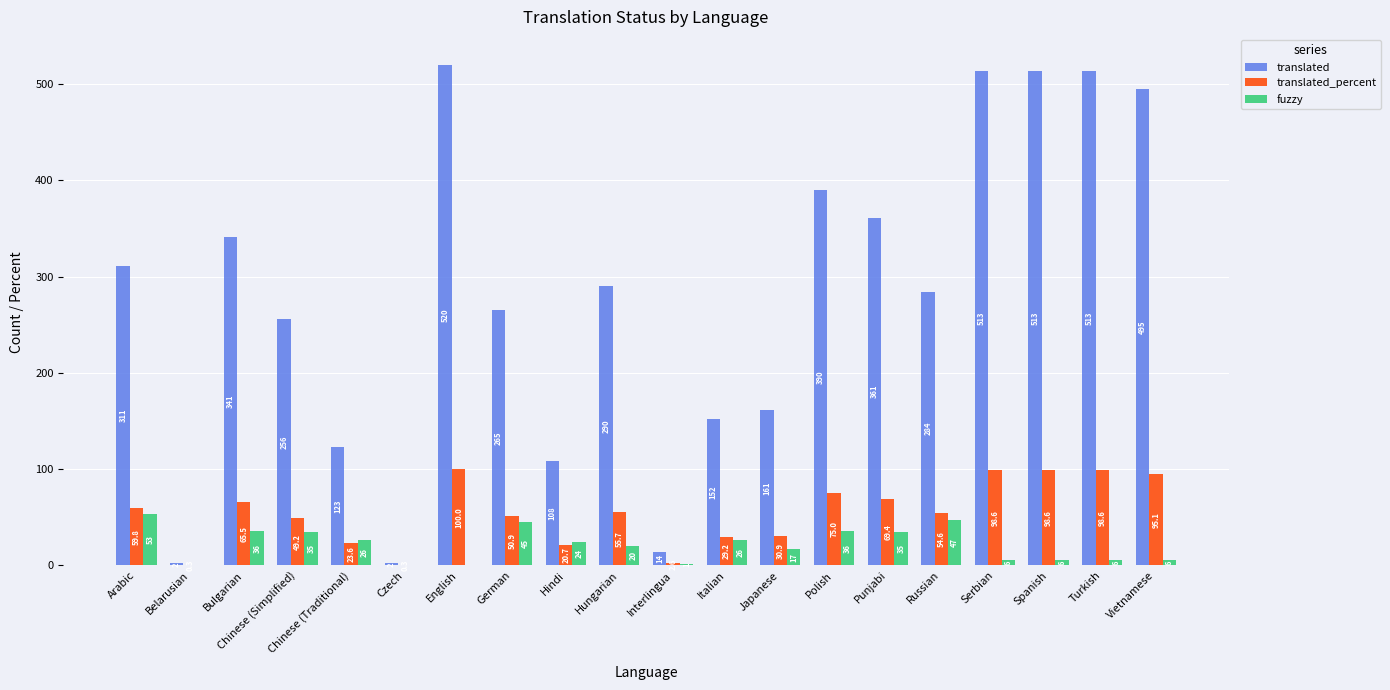

Which category has the highest value across all series?

English